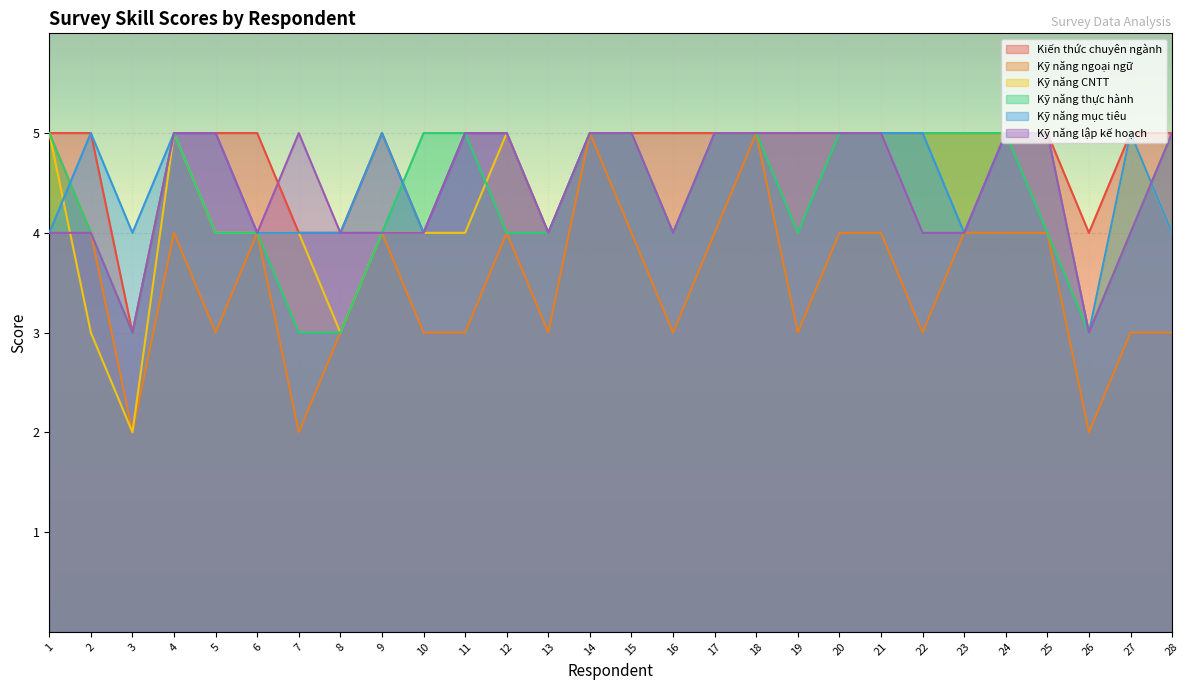

Where is Kỹ năng mục tiêu nearest to the value 4?

1